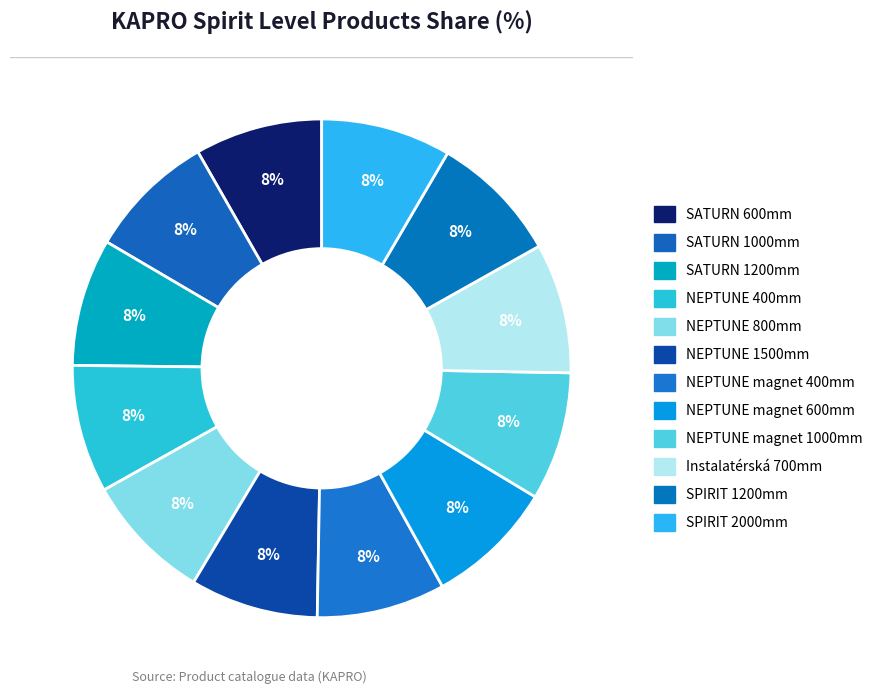

To the nearest percent, what portion does NEPTUNE 400mm represent?

8%